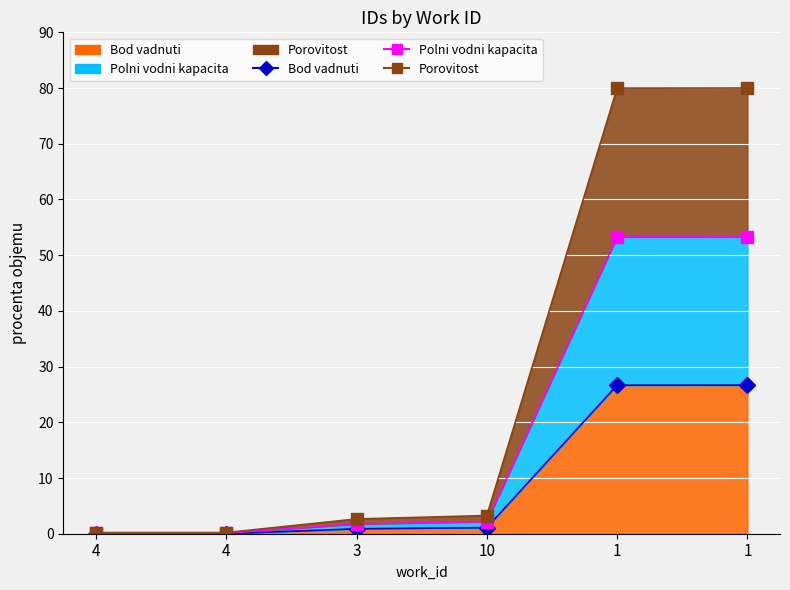

What is the value of the Bod vadnuti point at the 5th from the left?

26.7